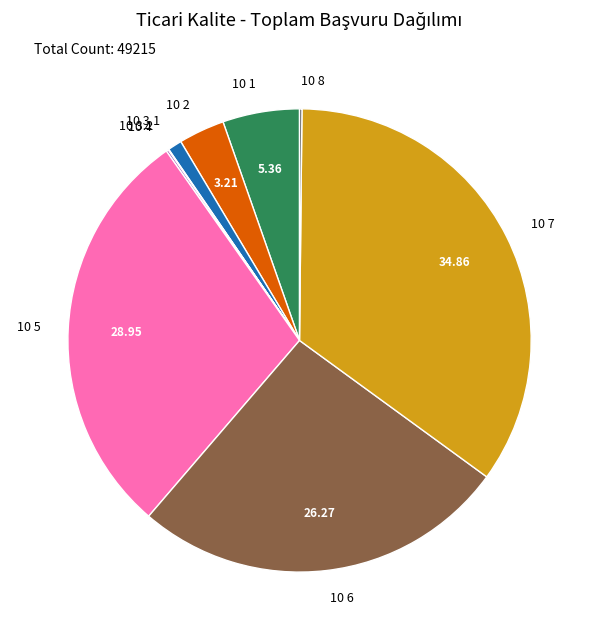

Approximately how many times larger is the value at 10 3.1 compared to 10 1?

0.2